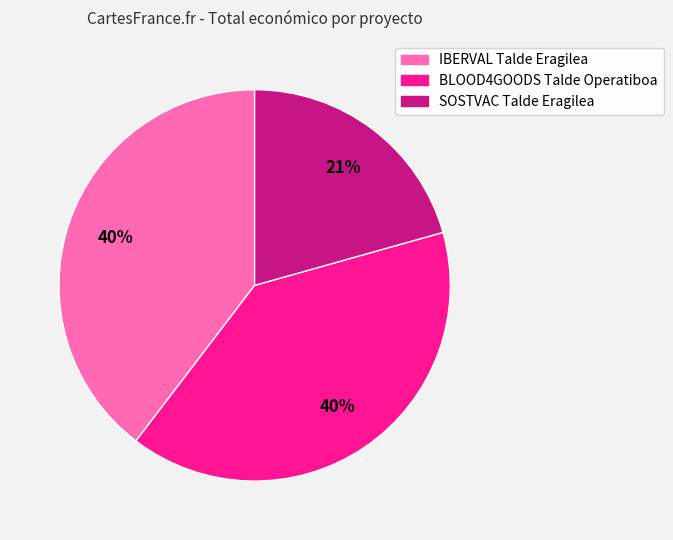

To the nearest percent, what portion does BLOOD4GOODS Talde Operatiboa represent?

40%